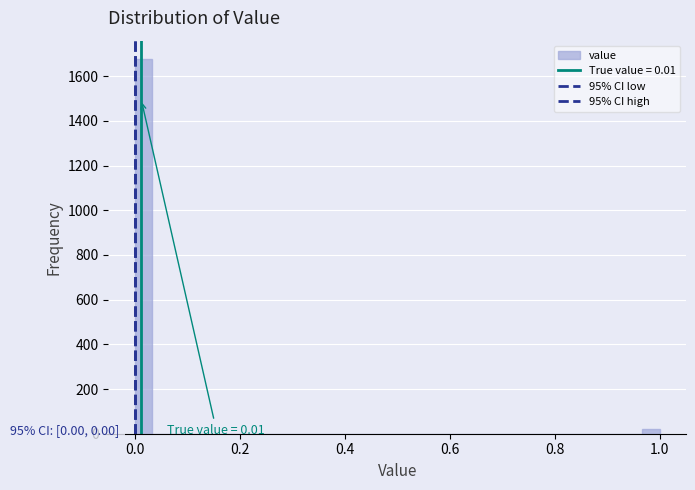

Around what value on the x-axis is the tallest bar? Give the approximate position of its centre, as read against the axis.

0.02